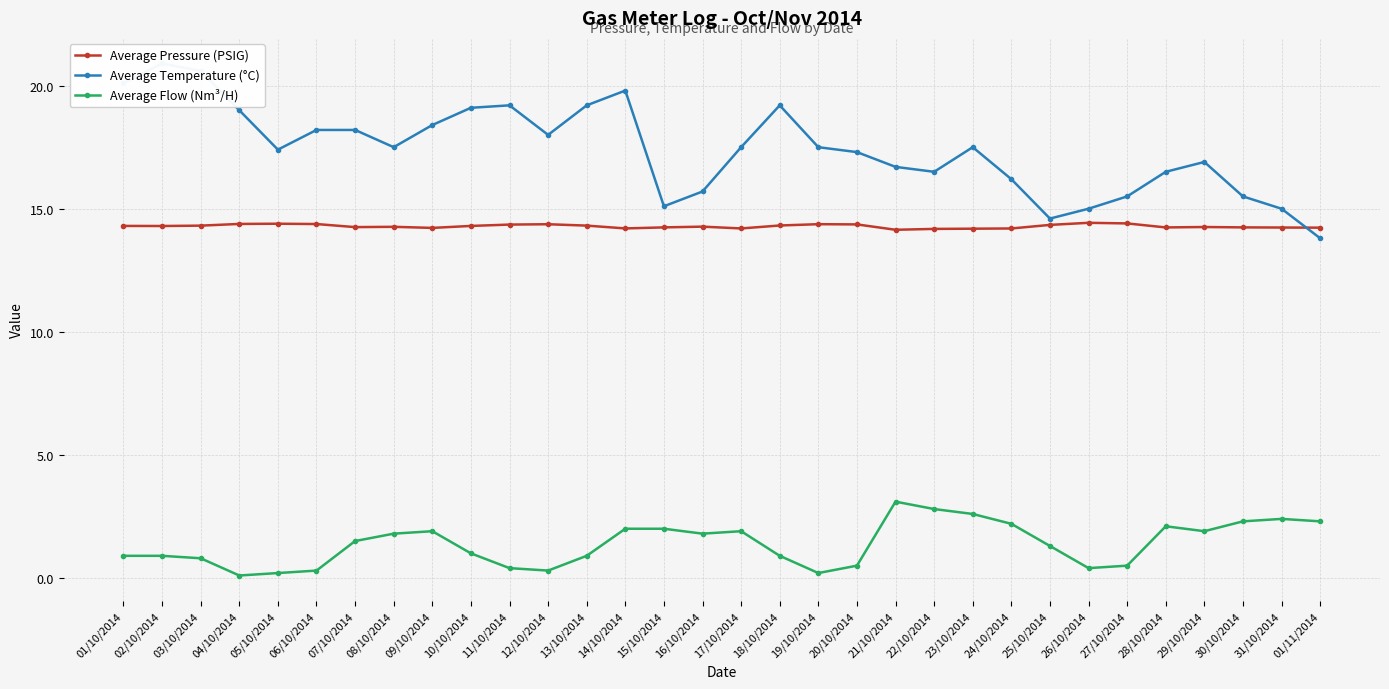

True or false: Average Flow (Nm³/H) and Average Temperature (°C) cross at least once.

False